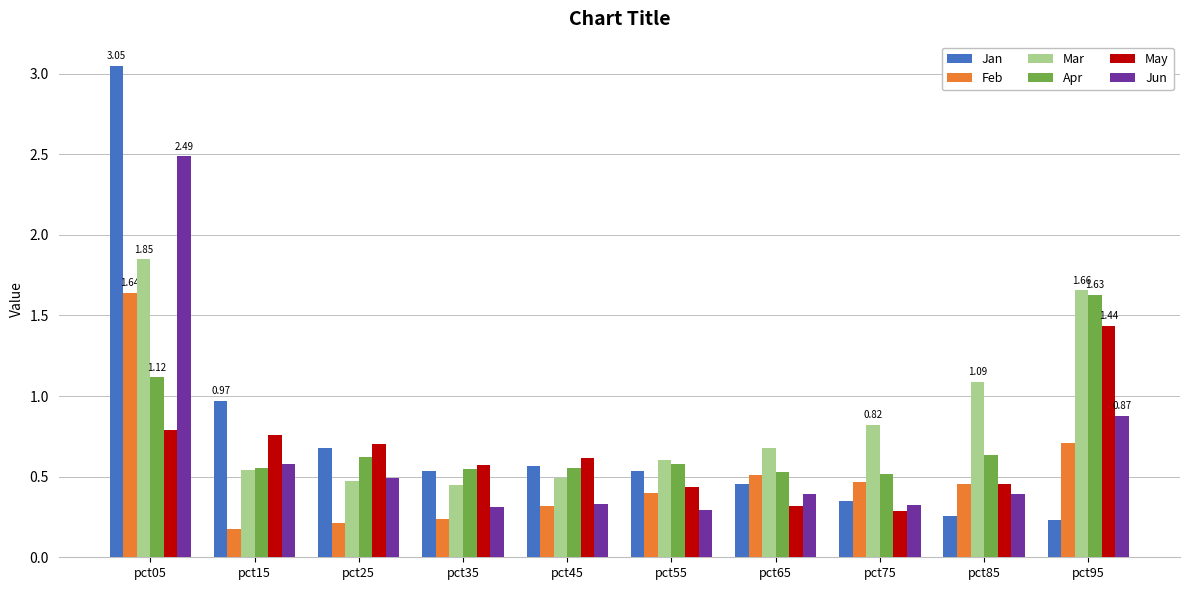

Which series has the widest spread of values?

Jan